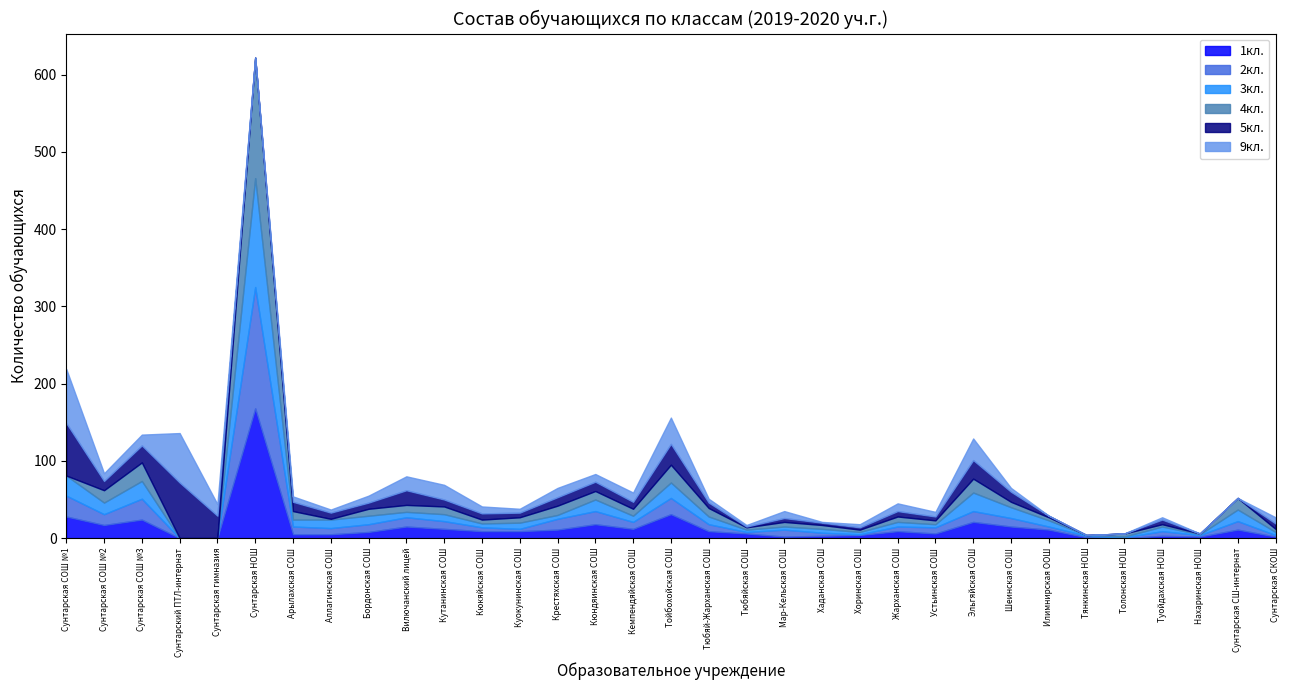

How many intersections are there between 1кл. and 5кл.?

10